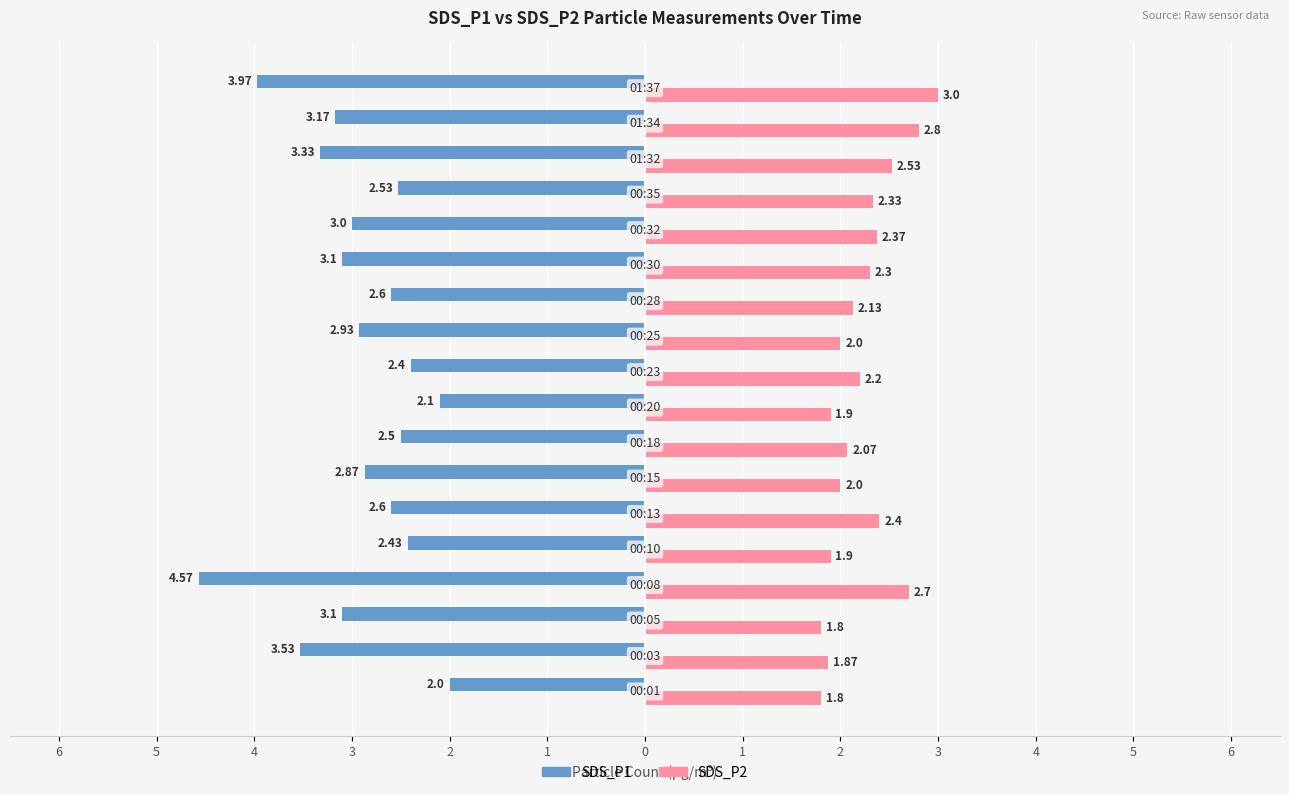

What are all the series names shown in the legend?

SDS_P1, SDS_P2